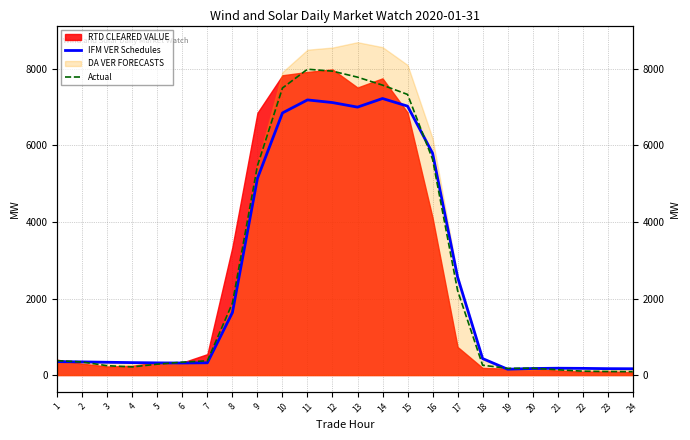

Which series ends up on top after the final intersection of Actual and IFM VER Schedules?

IFM VER Schedules